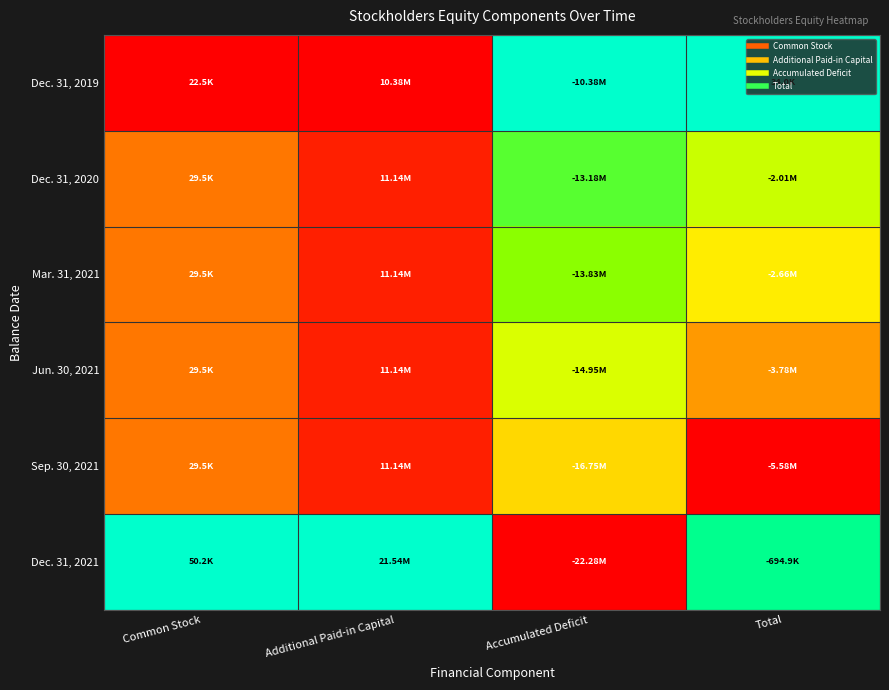

How many data points does each series have?

4